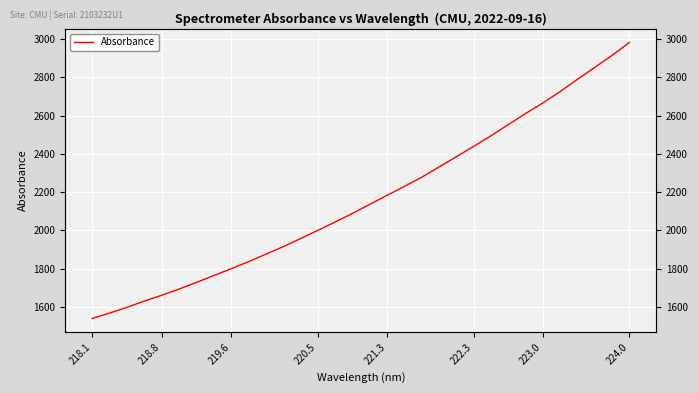

How many lines are shown in the chart?

1